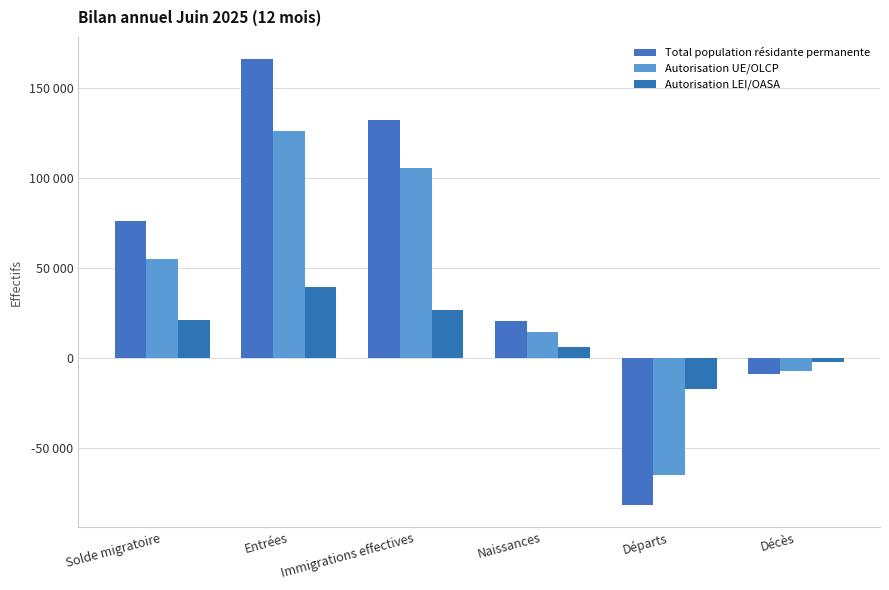

Does the chart contain any negative values?

Yes